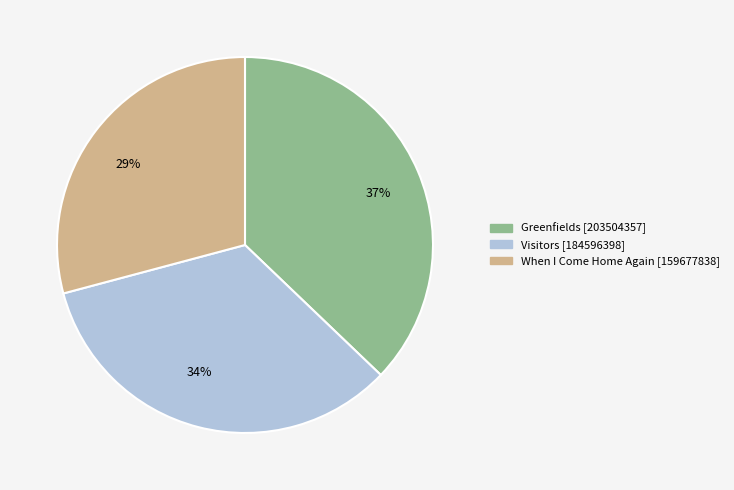

What is the largest slice in the pie chart?

37%